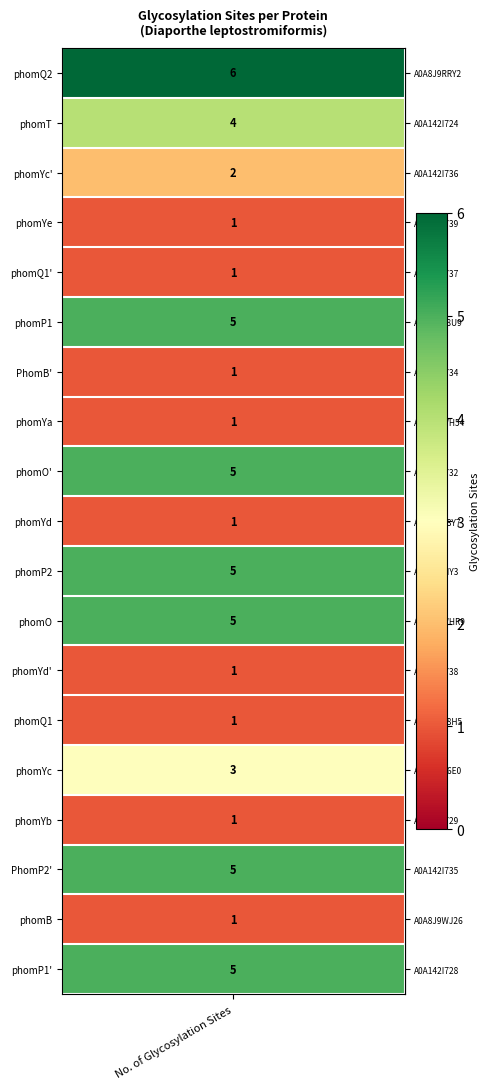

Approximately how many times larger is the value at 12 compared to 10?

0.2